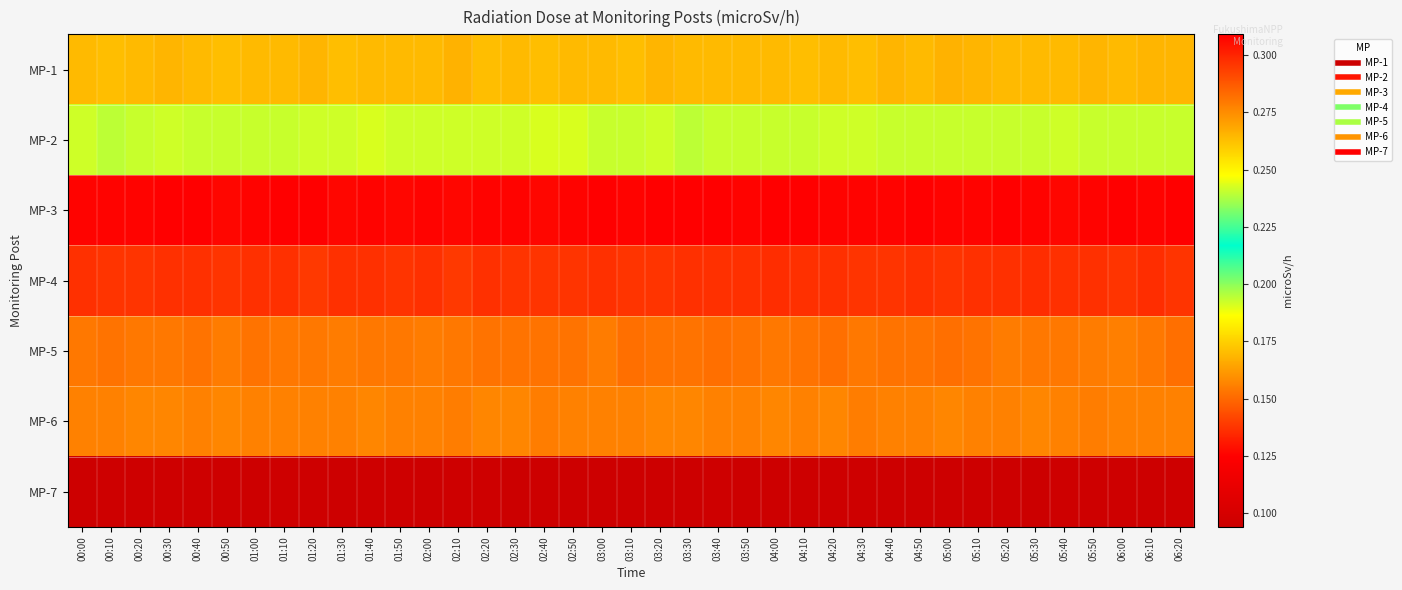

What is the total value across all series at 00:10?

1.6